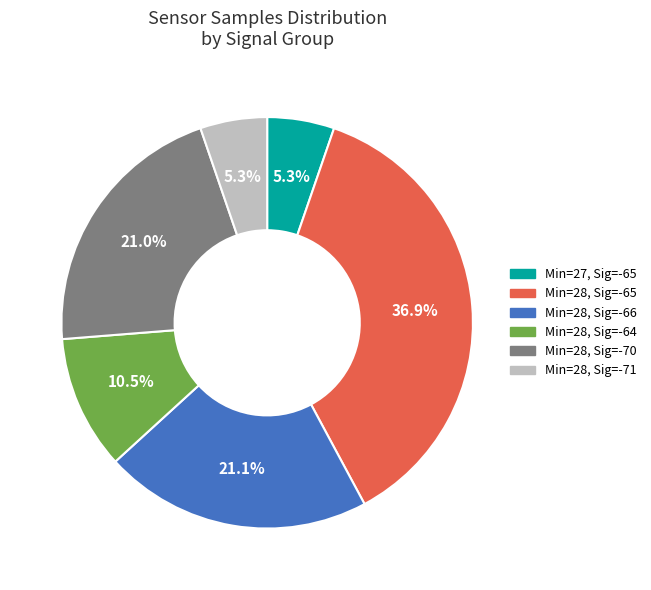

Is there a majority slice in this chart?

No